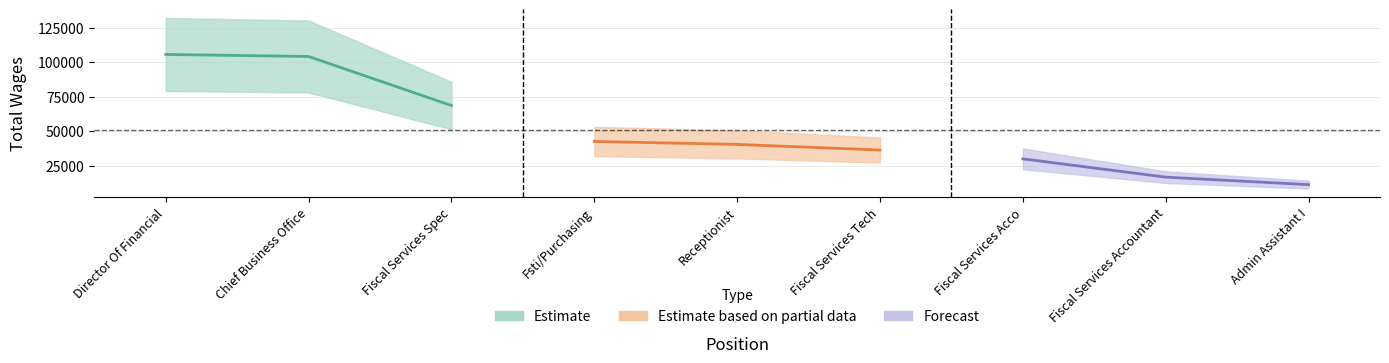

At which label is the value closest to 58464?

Fiscal Services Spec